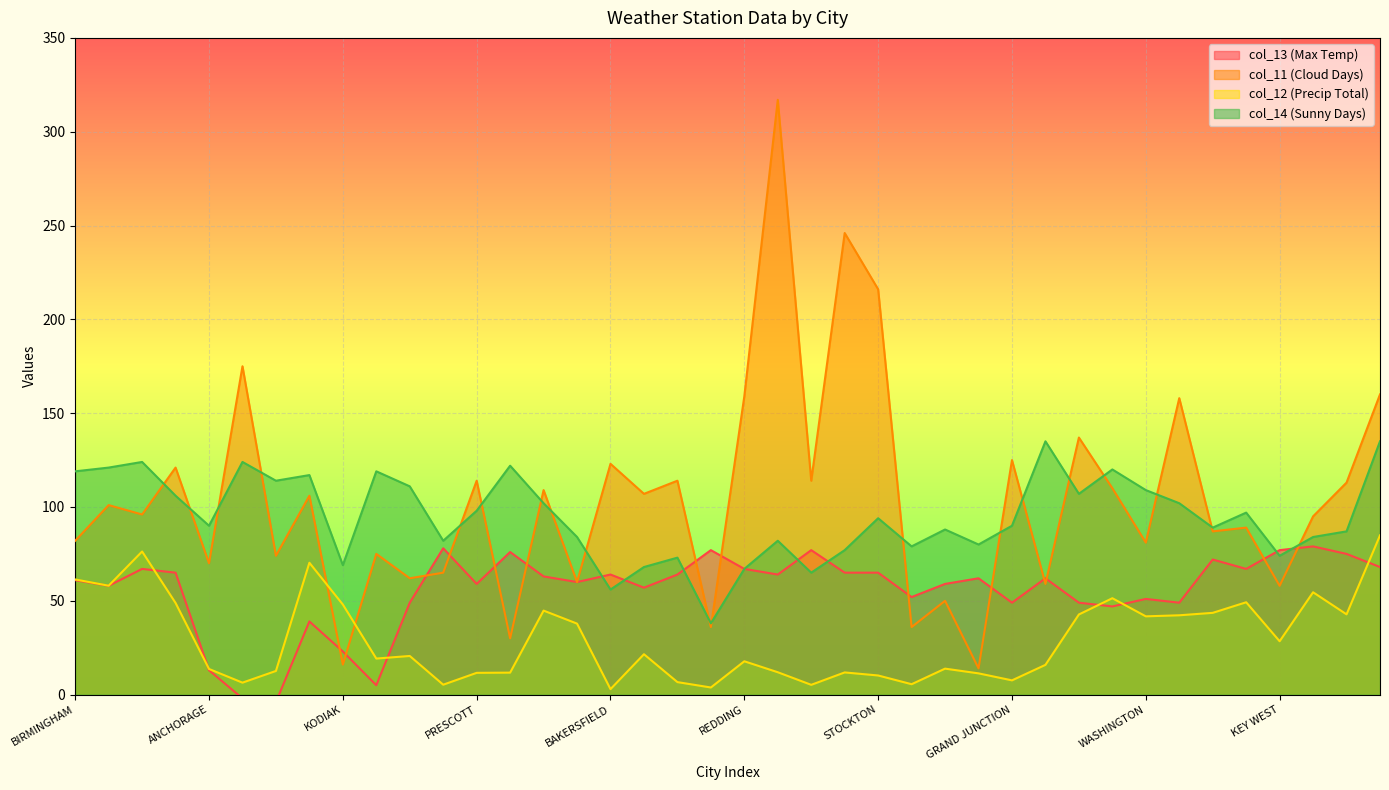

What is the value of the col_13 point at the 19th from the left?

64.0